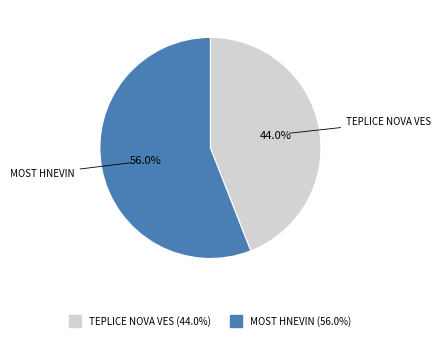

True or false: TEPLICE NOVA VES accounts for 29% of the total.

False